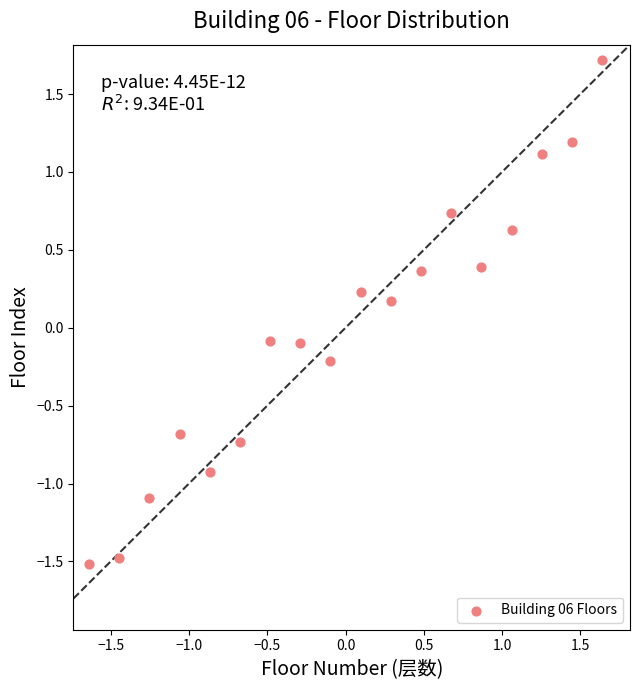

What is the range of Y values (max minus min)?

3.2